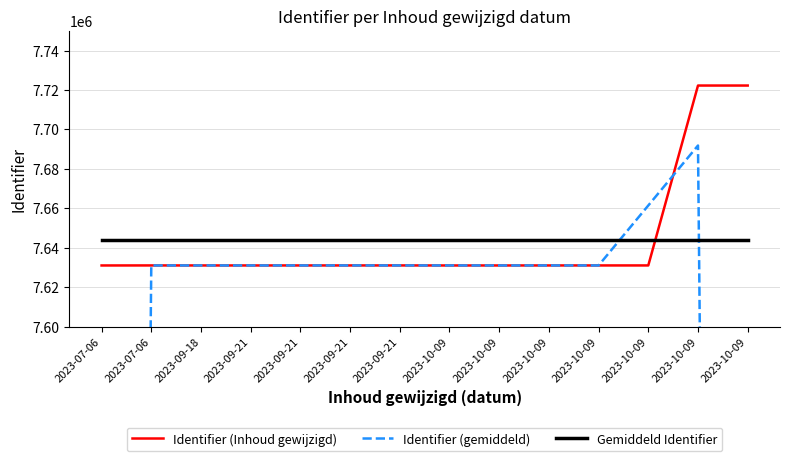

Where do Identifier (gemiddeld) and Identifier (Inhoud gewijzigd) first cross each other?

2023-07-06 and 2023-09-18